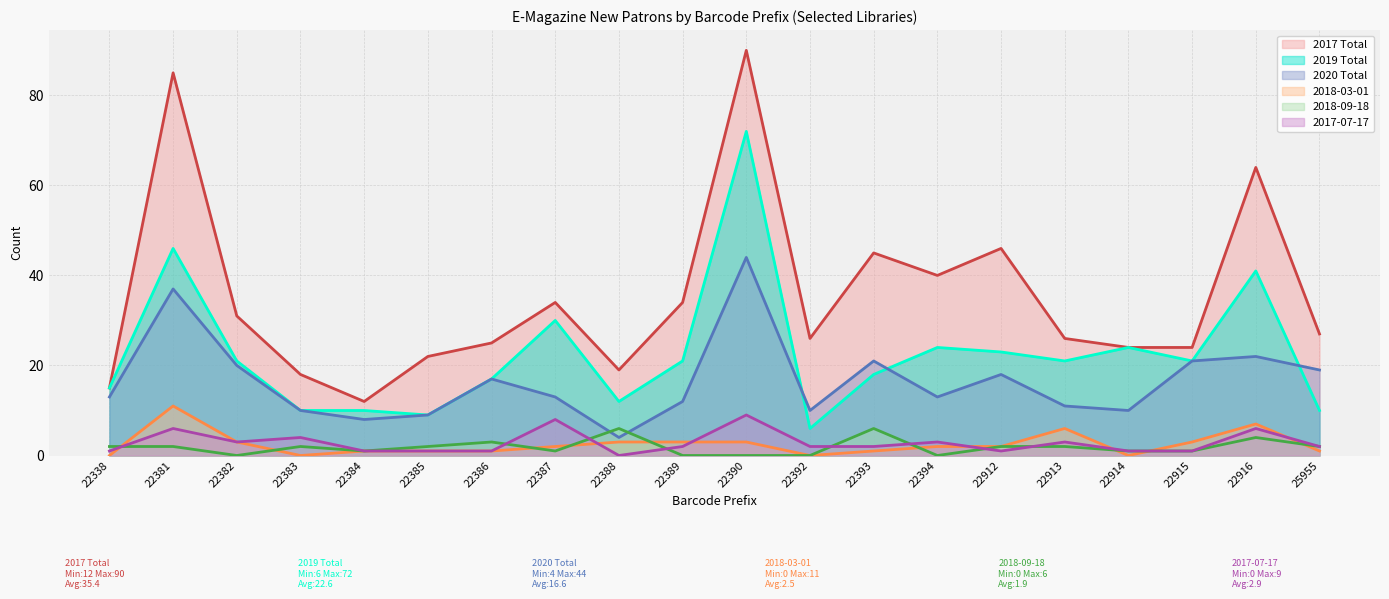

Reading right to left, what are all the values shown in this chart?

2017 Total: 27	64	24	24	26	46	40	45	26	90	34	19	34	25	22	12	18	31	85	15
2019 Total: 10	41	21	24	21	23	24	18	6	72	21	12	30	17	9	10	10	21	46	15
2020 Total: 19	22	21	10	11	18	13	21	10	44	12	4	13	17	9	8	10	20	37	13
2018-03-01: 1	7	3	0	6	2	2	1	0	3	3	3	2	1	1	1	0	3	11	0
2018-09-18: 2	4	1	1	2	2	0	6	0	0	0	6	1	3	2	1	2	0	2	2
2017-07-17: 2	6	1	1	3	1	3	2	2	9	2	0	8	1	1	1	4	3	6	1